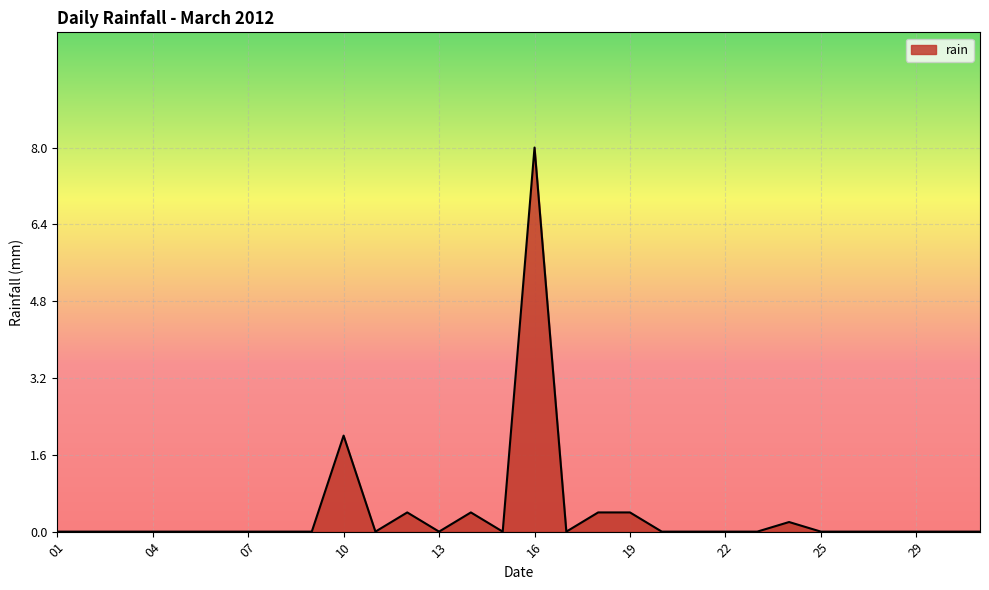

What is the maximum value shown in the chart?

8.0